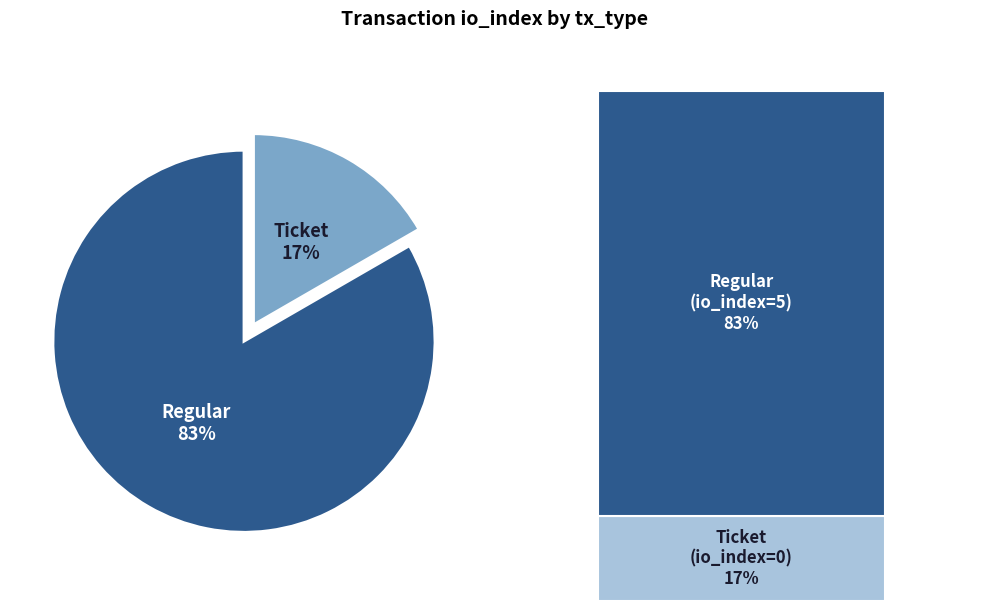

How many slices are in this pie chart?

2